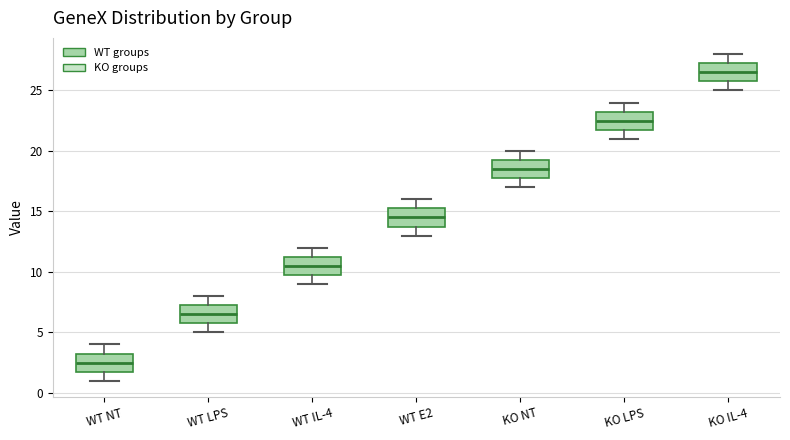

Which box has the lowest median line?

WT NT